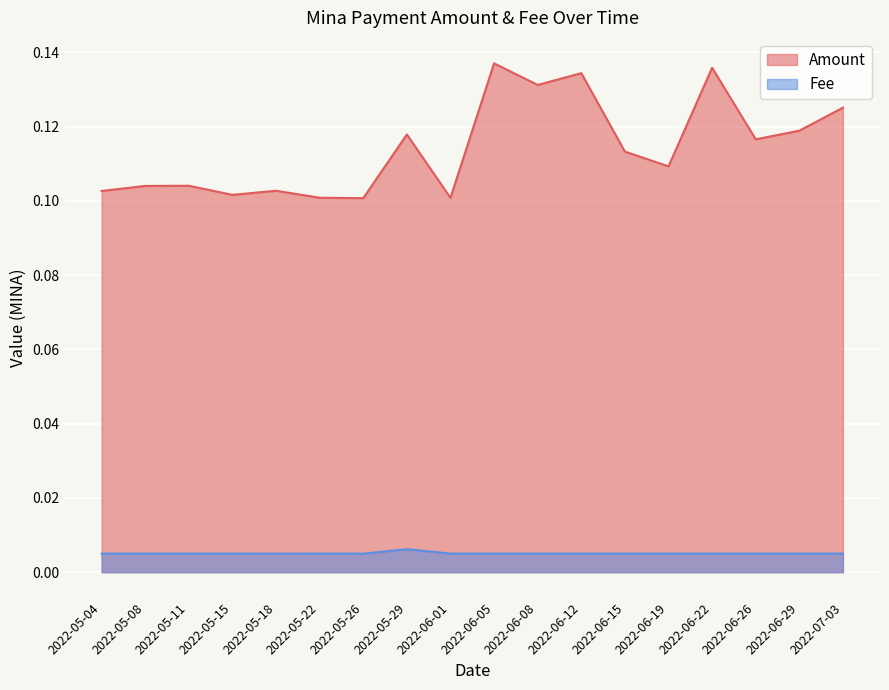

True or false: Amount and Fee intersect in this chart.

False